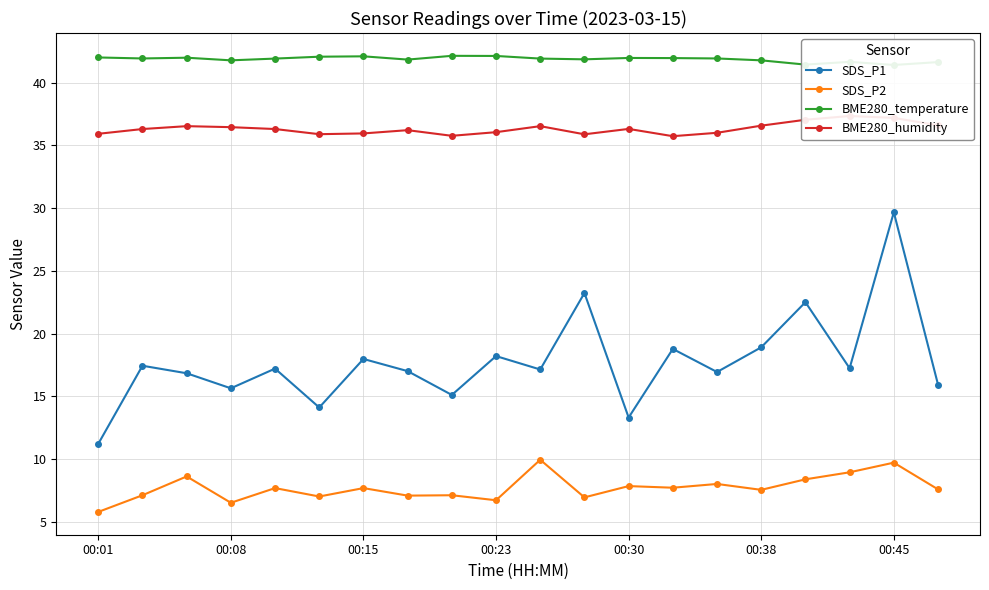

What is the total value across all series at 8?

100.1